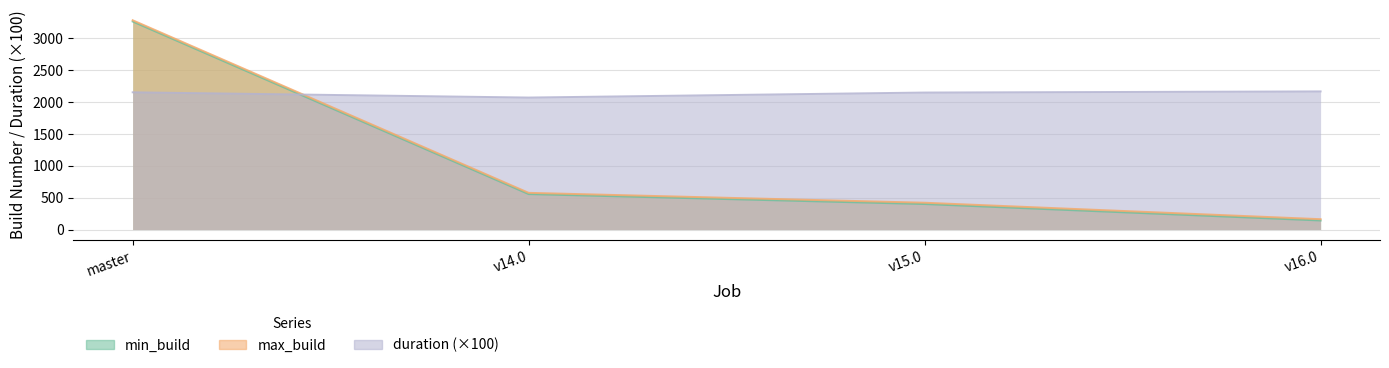

The value of duration at v15.0 is 2146.9. True or false?

True